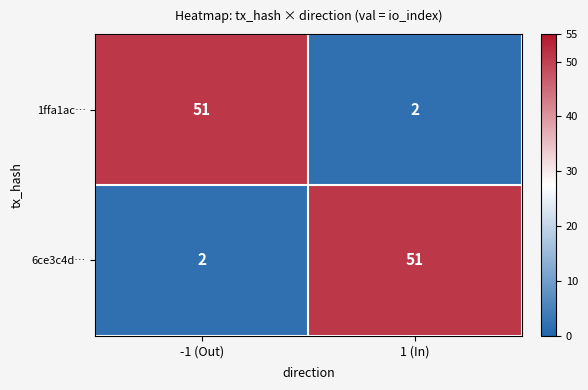

At which label is 6ce3c4d… closest to 26?

-1 (Out)